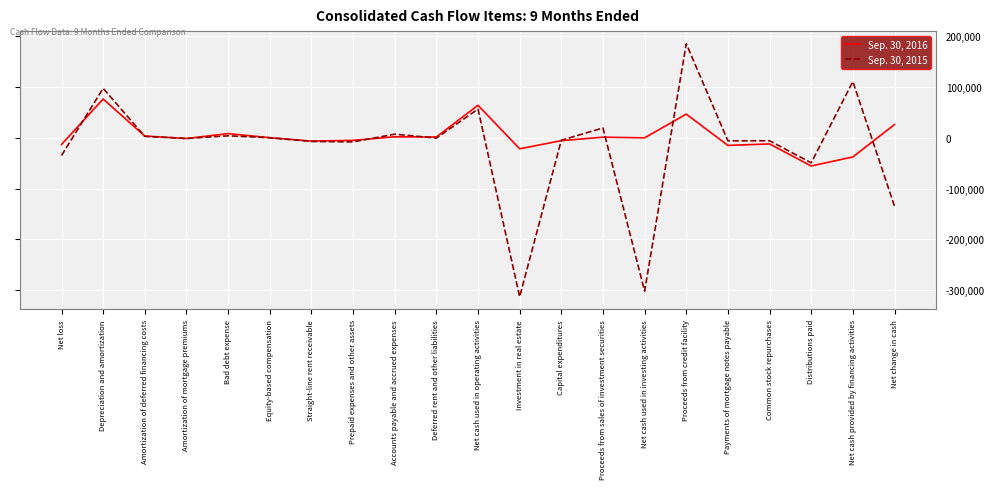

How many lines are shown in the chart?

2